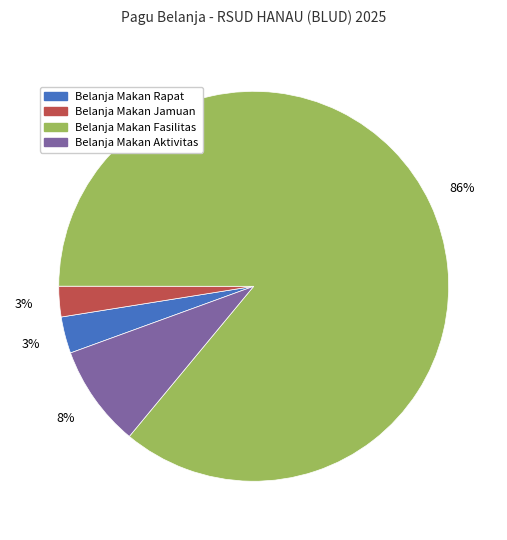

Count the number of slices in the pie.

4